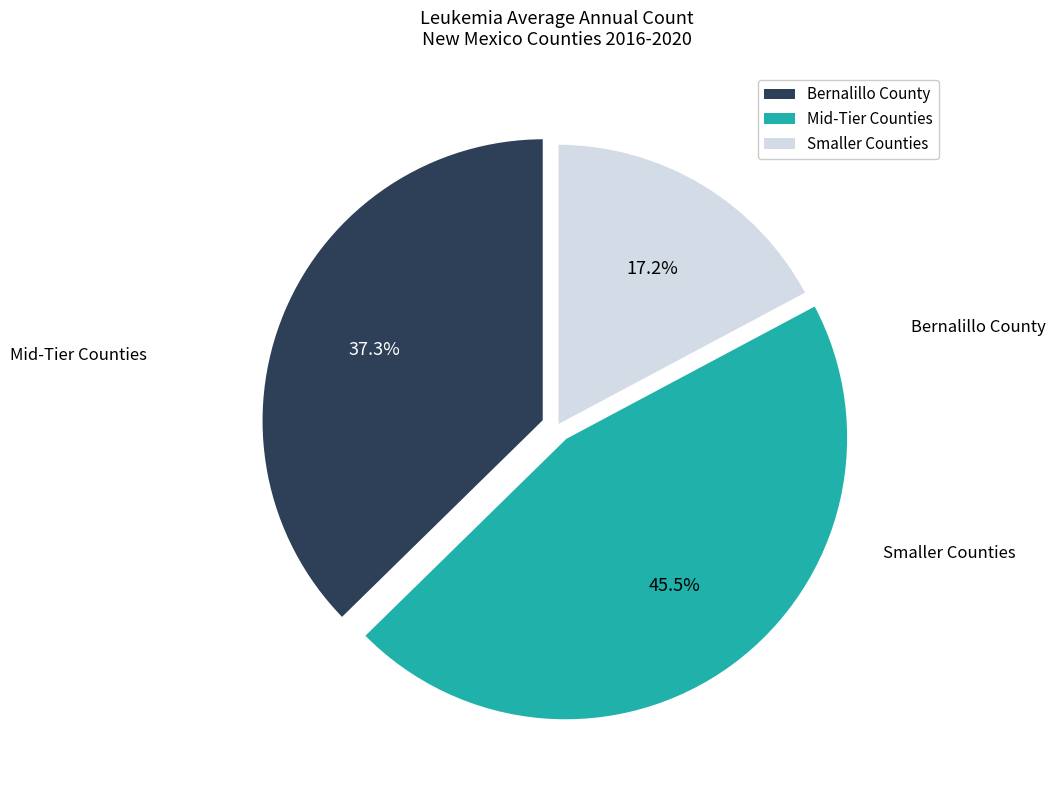

To the nearest percent, what is the difference between the largest and smallest slice percentages?

28%